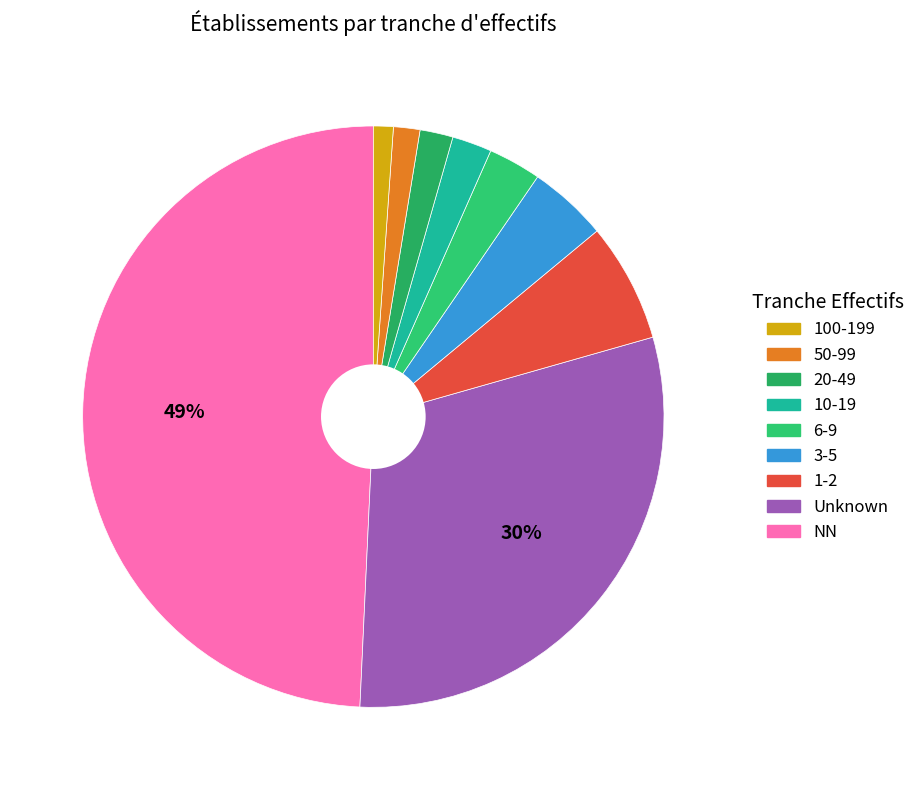

How many slices are in this pie chart?

9